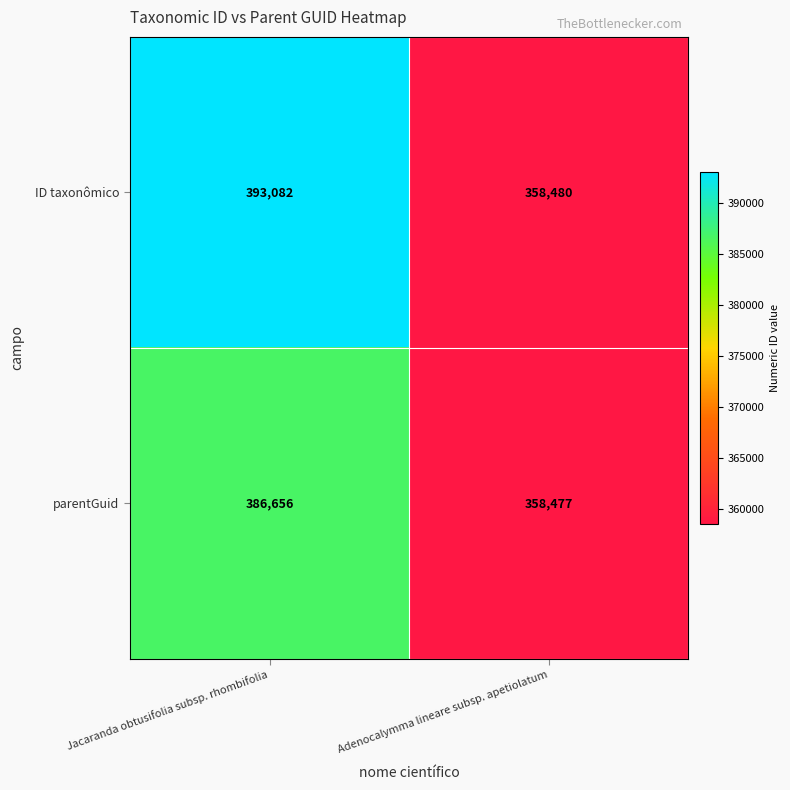

Is it true that parentGuid equals 386656 at Jacaranda obtusifolia subsp. rhombifolia?

True